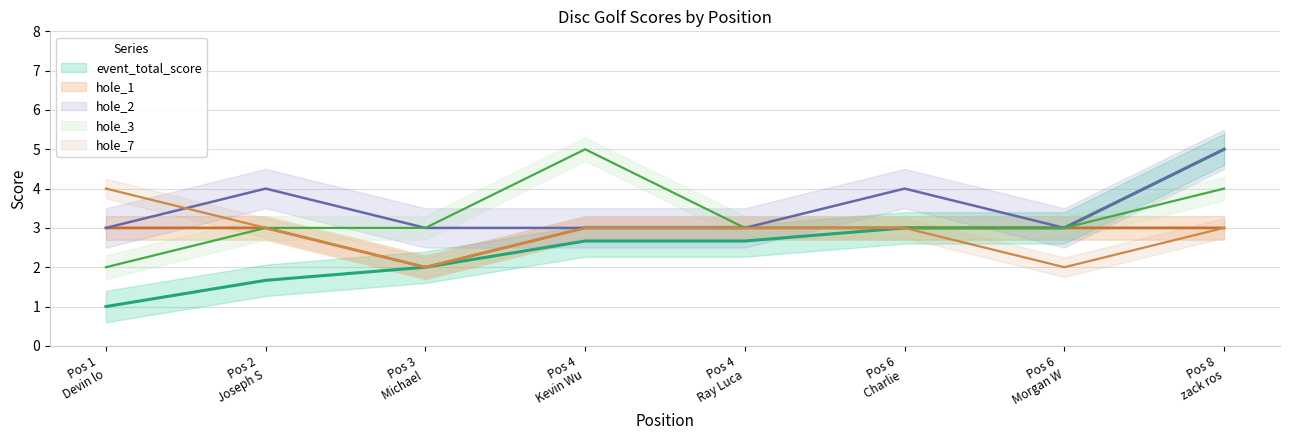

What is the value of the hole_7 point at the 7th from the left?

3.0